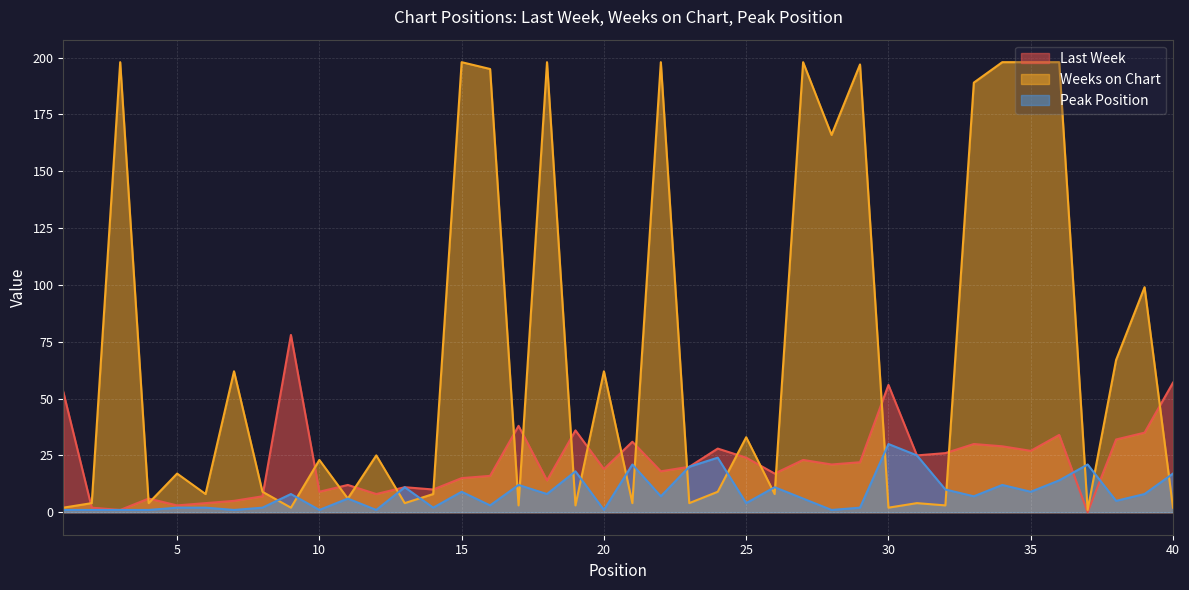

True or false: Peak Position and Weeks on Chart intersect in this chart.

True